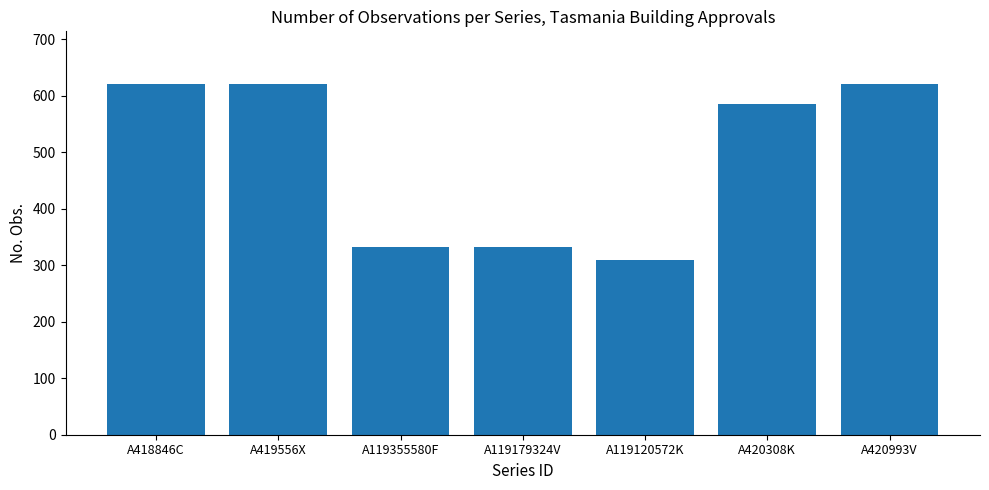

What is the difference between the values at A419556X and A420308K?

36